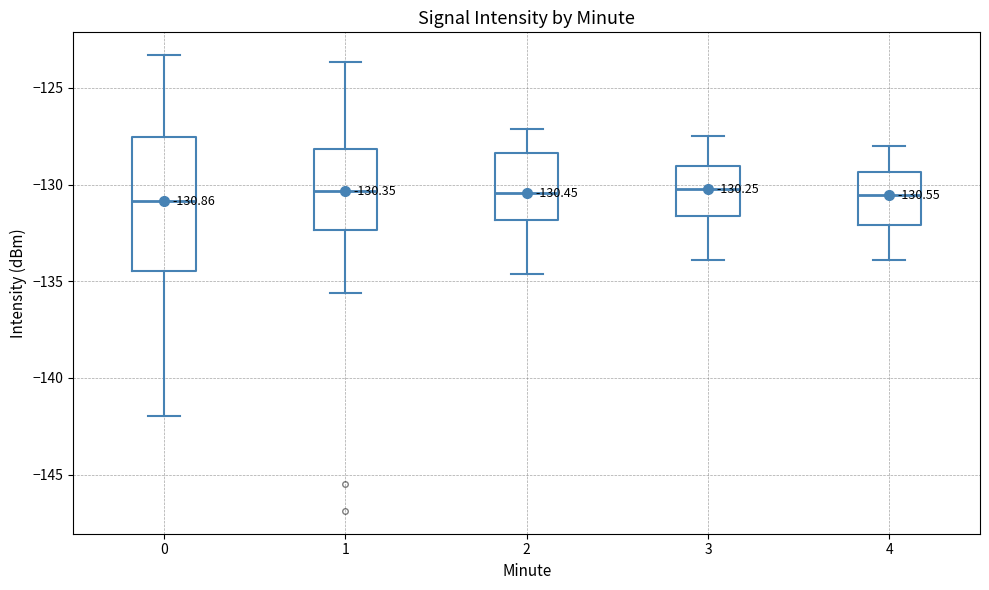

Comparing the boxes themselves (not the whiskers), which one is the tallest?

0